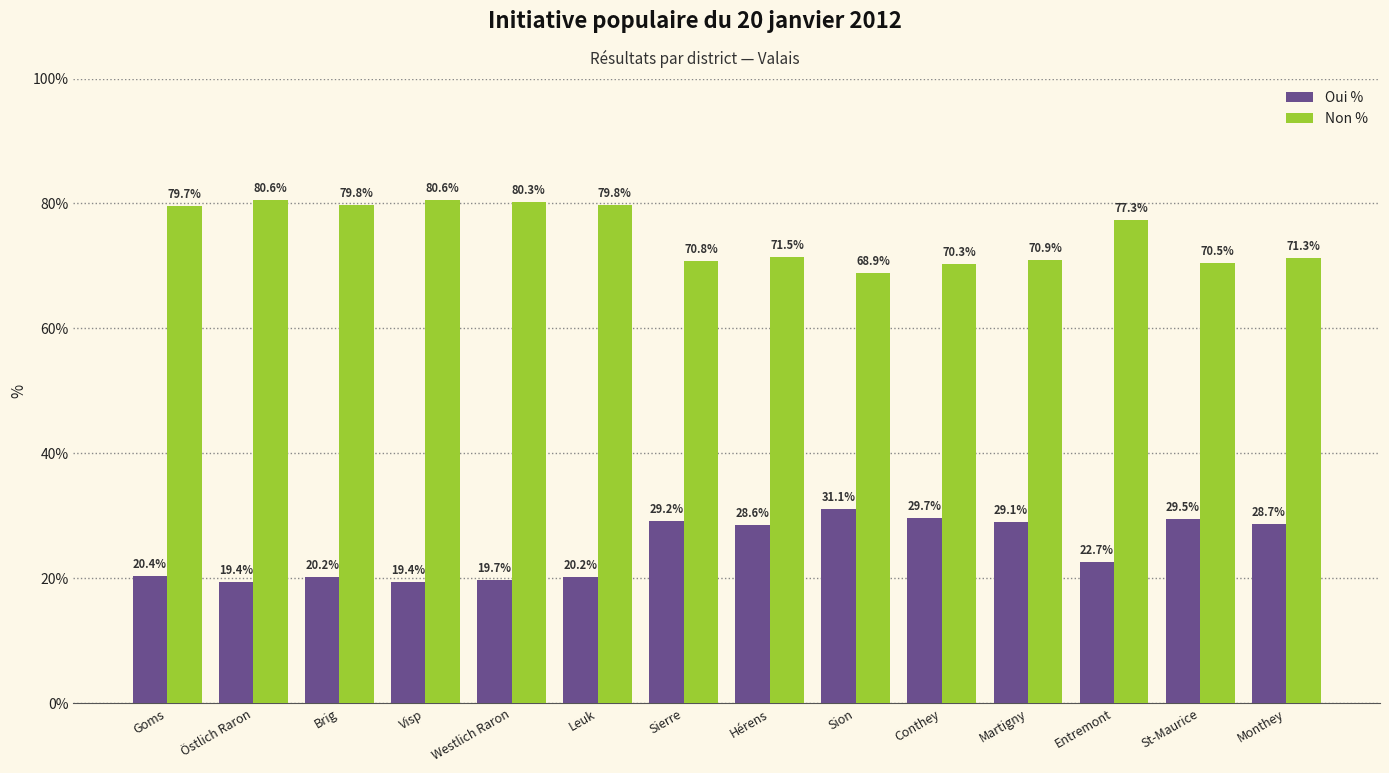

What position from the right is St-Maurice?

2